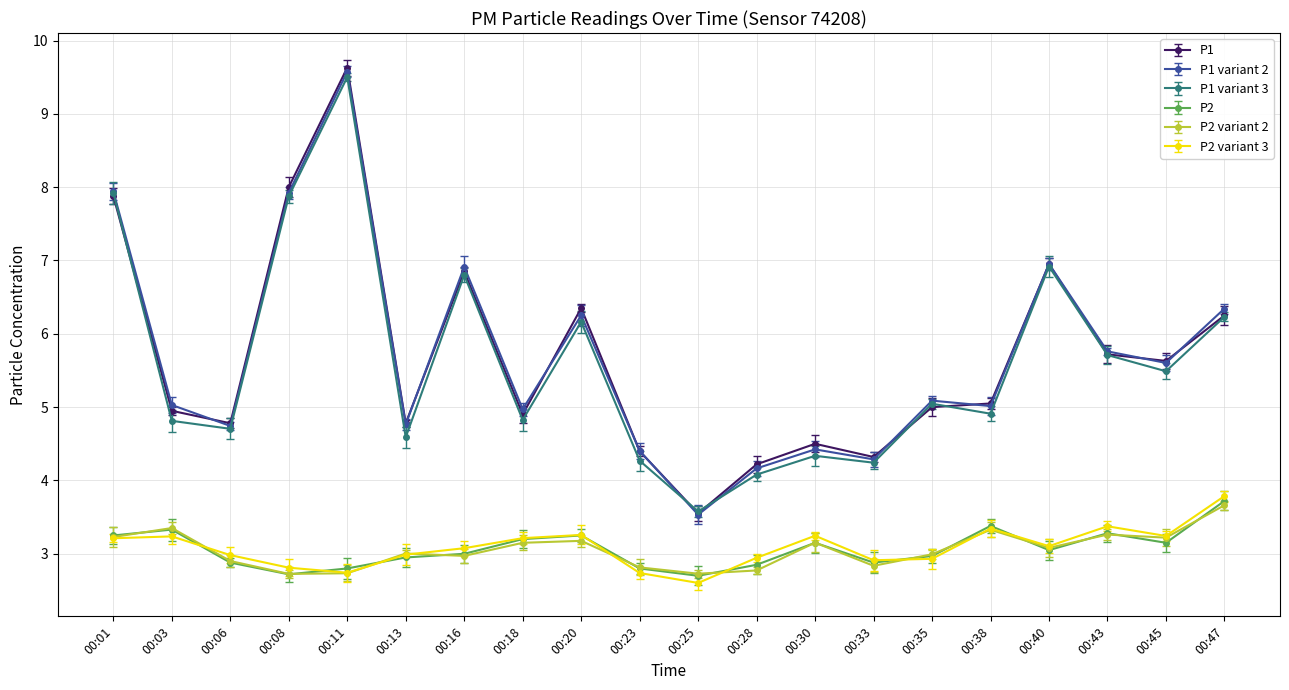

What is the maximum value for P1 variant 3?

9.5